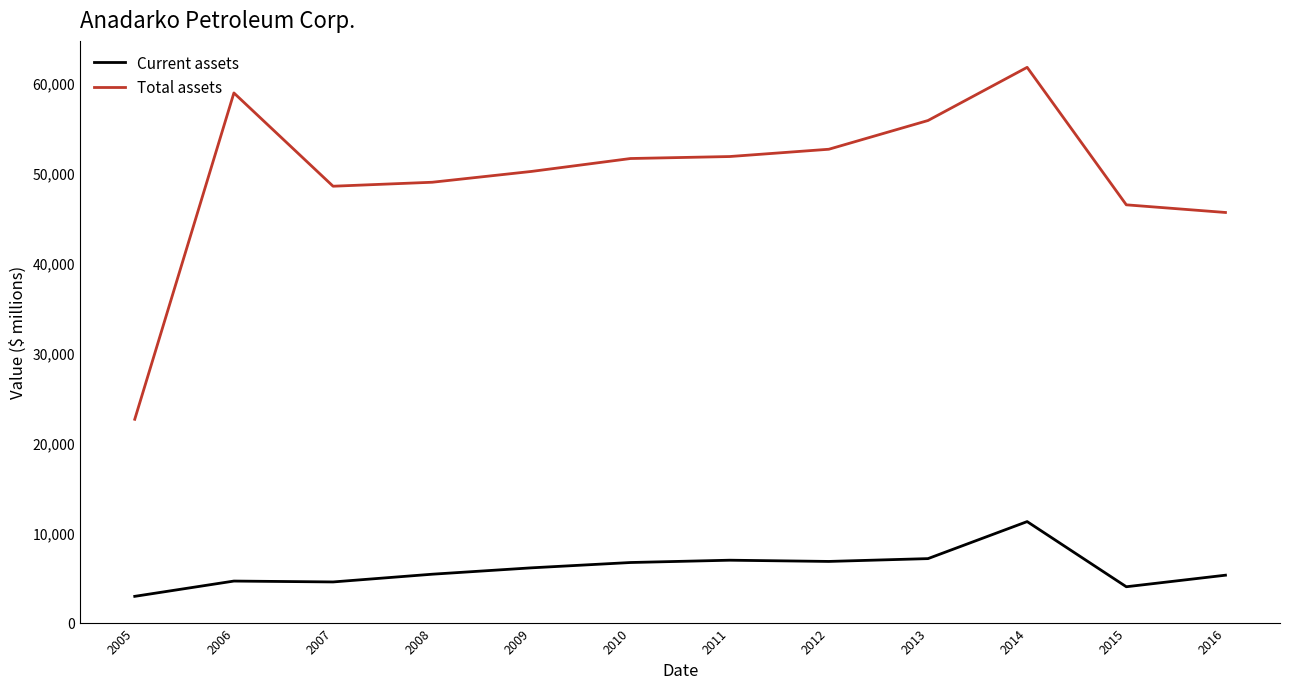

Which series changed the most between 2006 and 2016?

Total assets